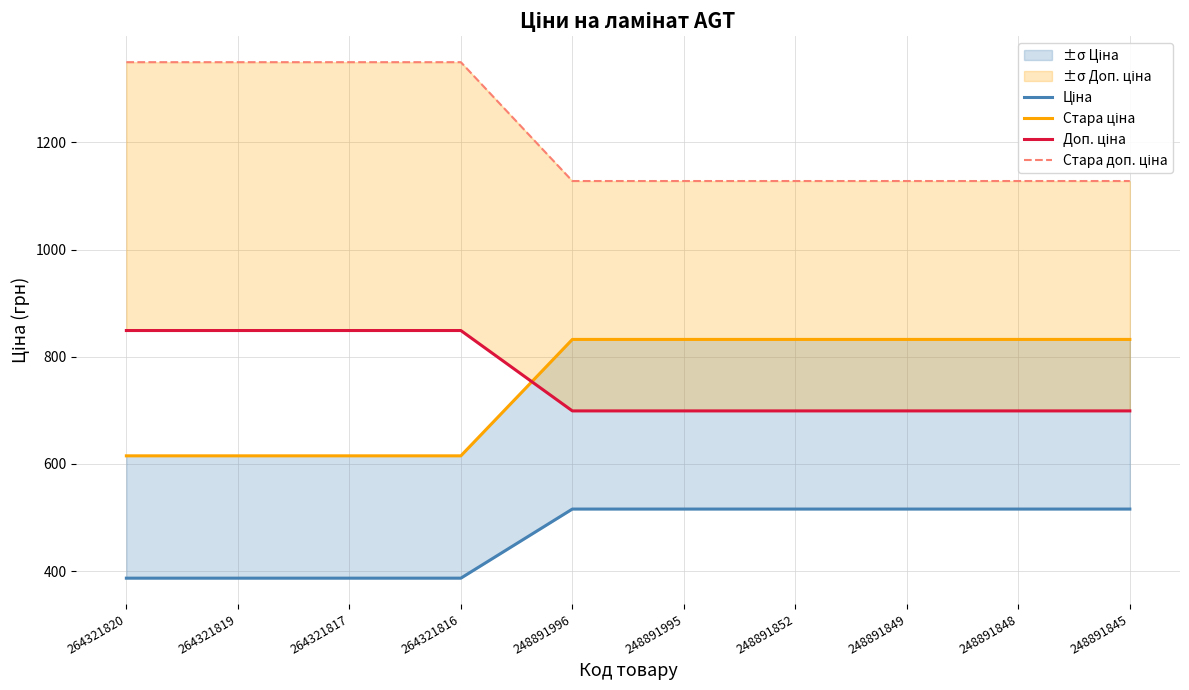

The Стара ціна series shows 185.5 at 264321816. True or false?

False